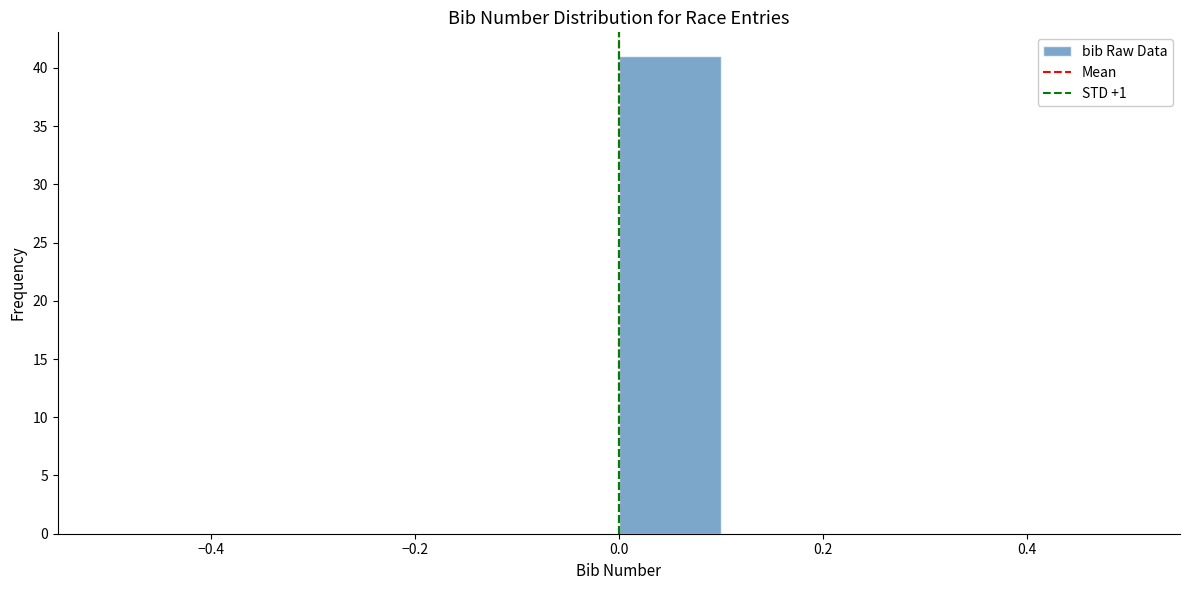

Reading left to right, list every bar in this chart as the range it spans on the x-axis followed by its height. The values are not printed on the chart, so give them approximately, as read against the axis.

-0.5 to -0.4: 0
-0.4 to -0.3: 0
-0.3 to -0.2: 0
-0.2 to -0.1: 0
-0.1 to 0.0: 0
0.0 to 0.1: 41
0.1 to 0.2: 0
0.2 to 0.3: 0
0.3 to 0.4: 0
0.4 to 0.5: 0